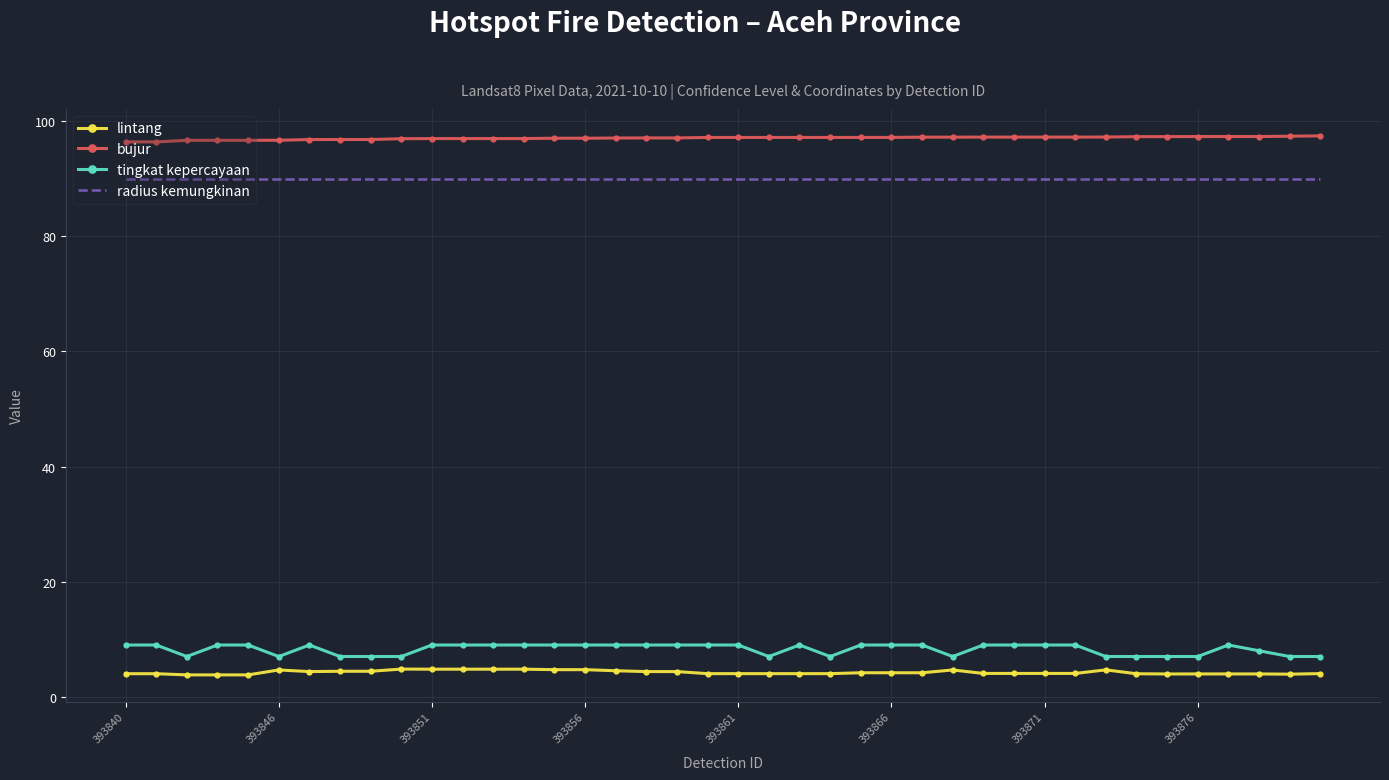

Which series has the widest spread of values?

tingkat kepercayaan